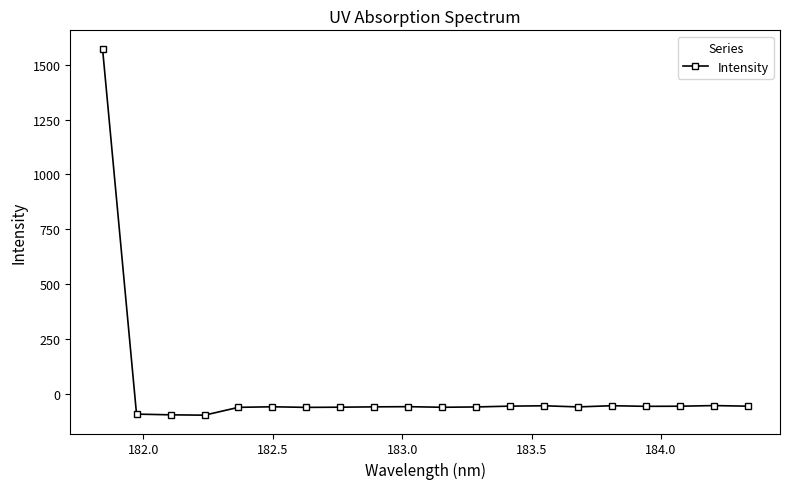

What is the maximum value shown in the chart?

1573.4